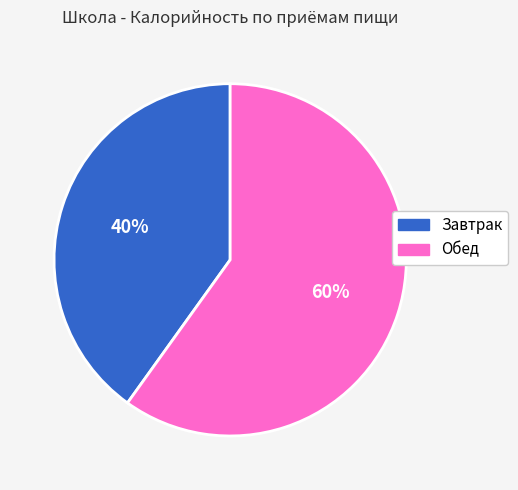

Rank the categories by value from highest to lowest.

Обед, Завтрак